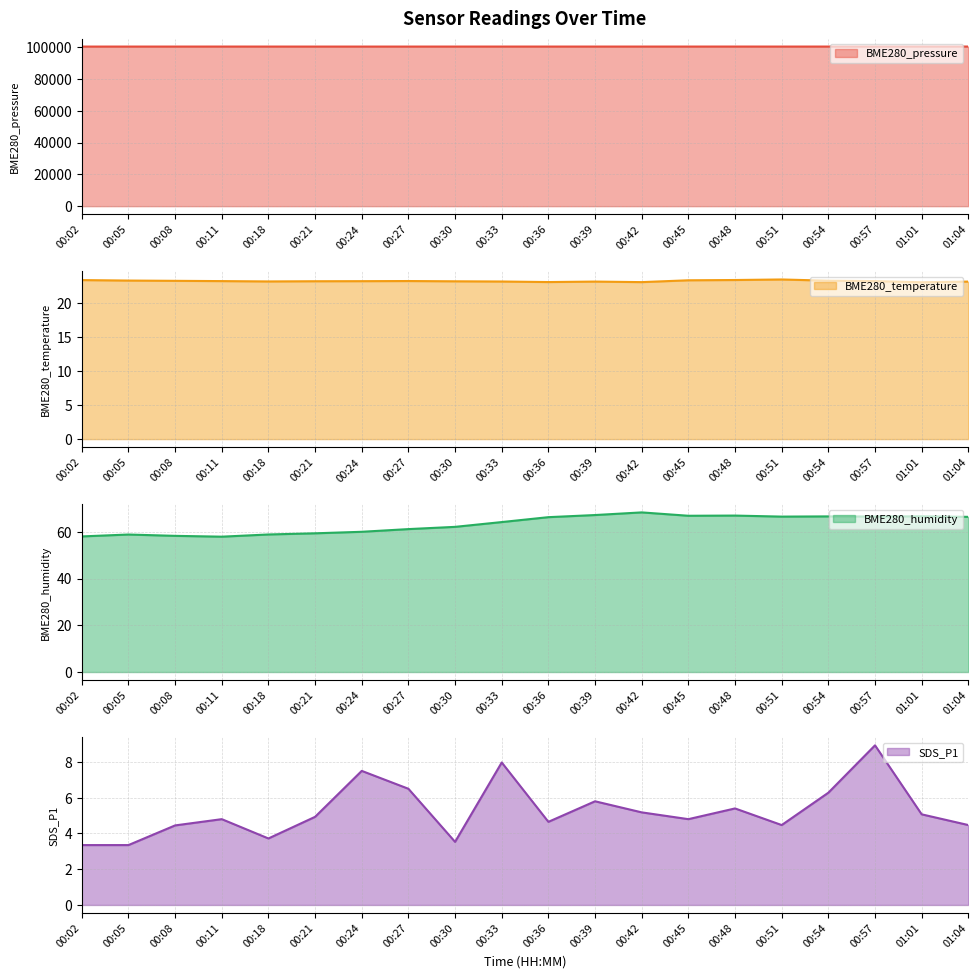

What is the value of the BME280_pressure point at the 19th from the left?

100421.7